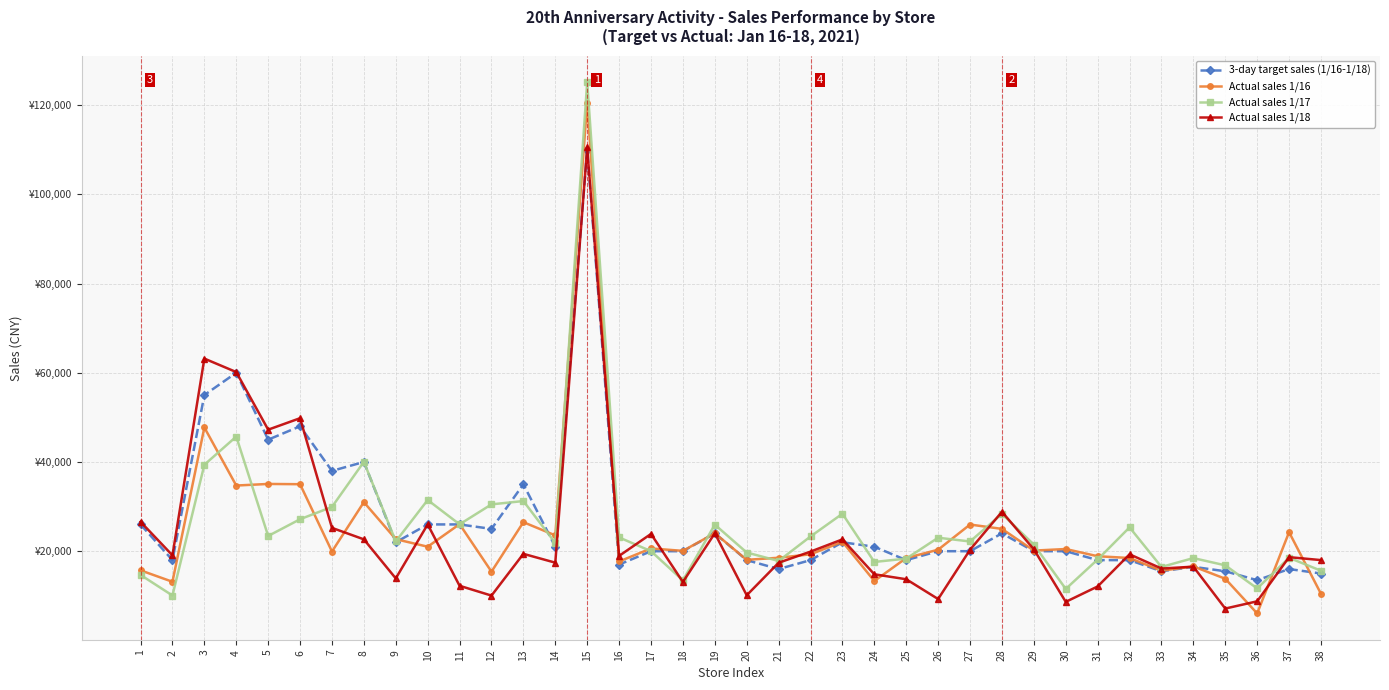

What are all the series names shown in the legend?

3-day target sales (1/16-1/18), Actual sales 1/16, Actual sales 1/17, Actual sales 1/18